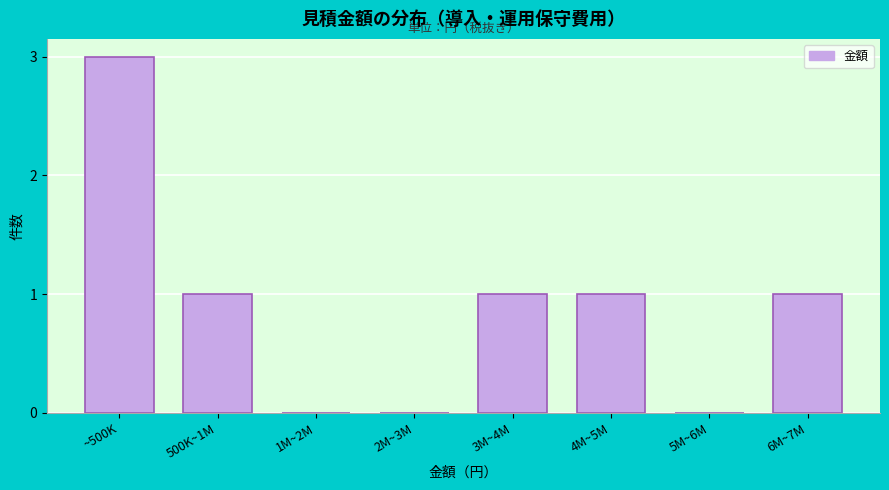

Reading left to right, list all the values displayed in this chart.

~500K=3	500K~1M=1	1M~2M=0	2M~3M=0	3M~4M=1	4M~5M=1	5M~6M=0	6M~7M=1